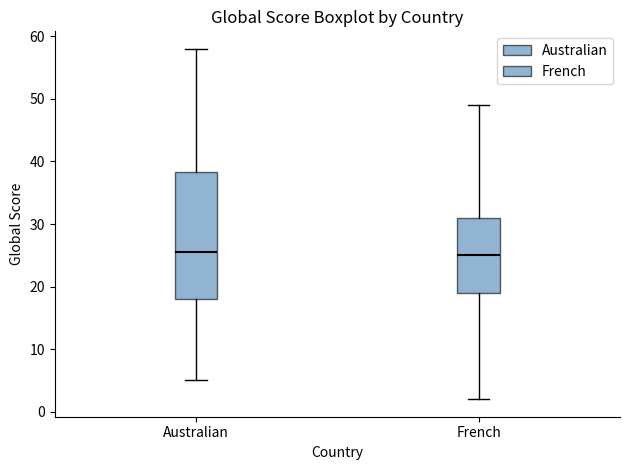

Reading left to right, read every box against the y-axis: the position of its median line, the range the box covers, and the ends of its whiskers. The values are not printed on the chart, so give them approximately, as read against the axis.

Australian: median 26, box 18 to 38, whiskers 5 to 58
French: median 25, box 19 to 31, whiskers 2 to 49